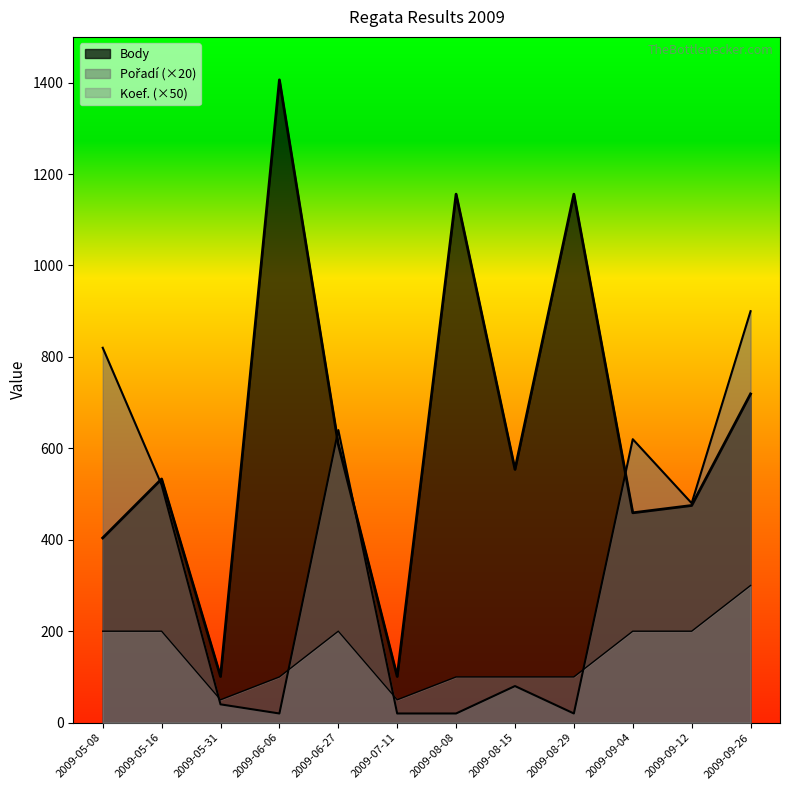

How many lines are shown in the chart?

3